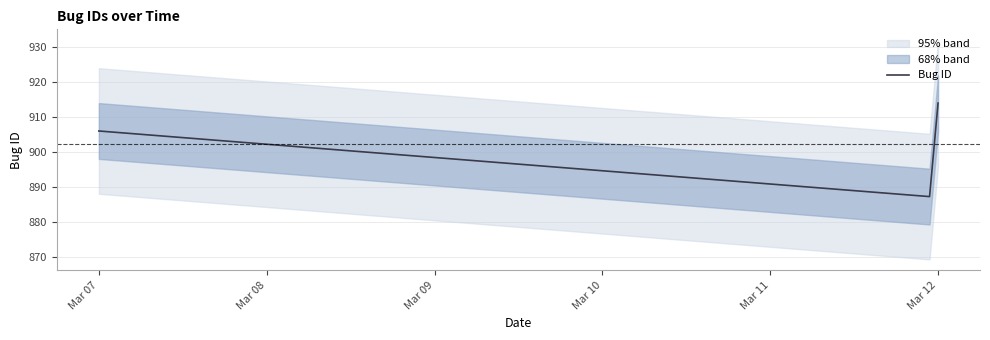

List the labels in order of value, smallest first.

2017-03-12, 2017-03-07, 2017-03-12